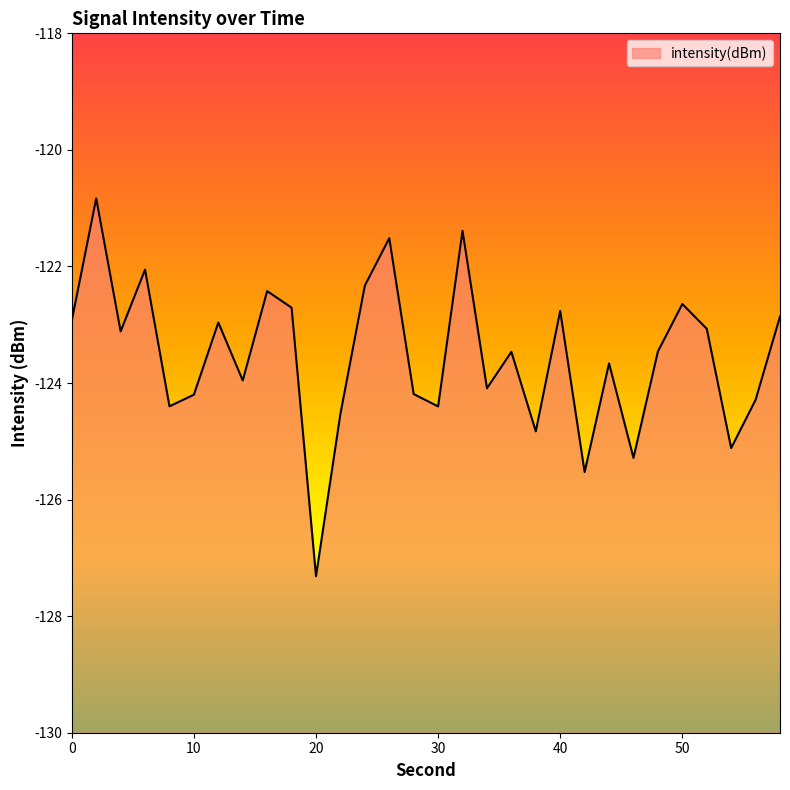

What is the difference between the maximum and minimum values?

6.5